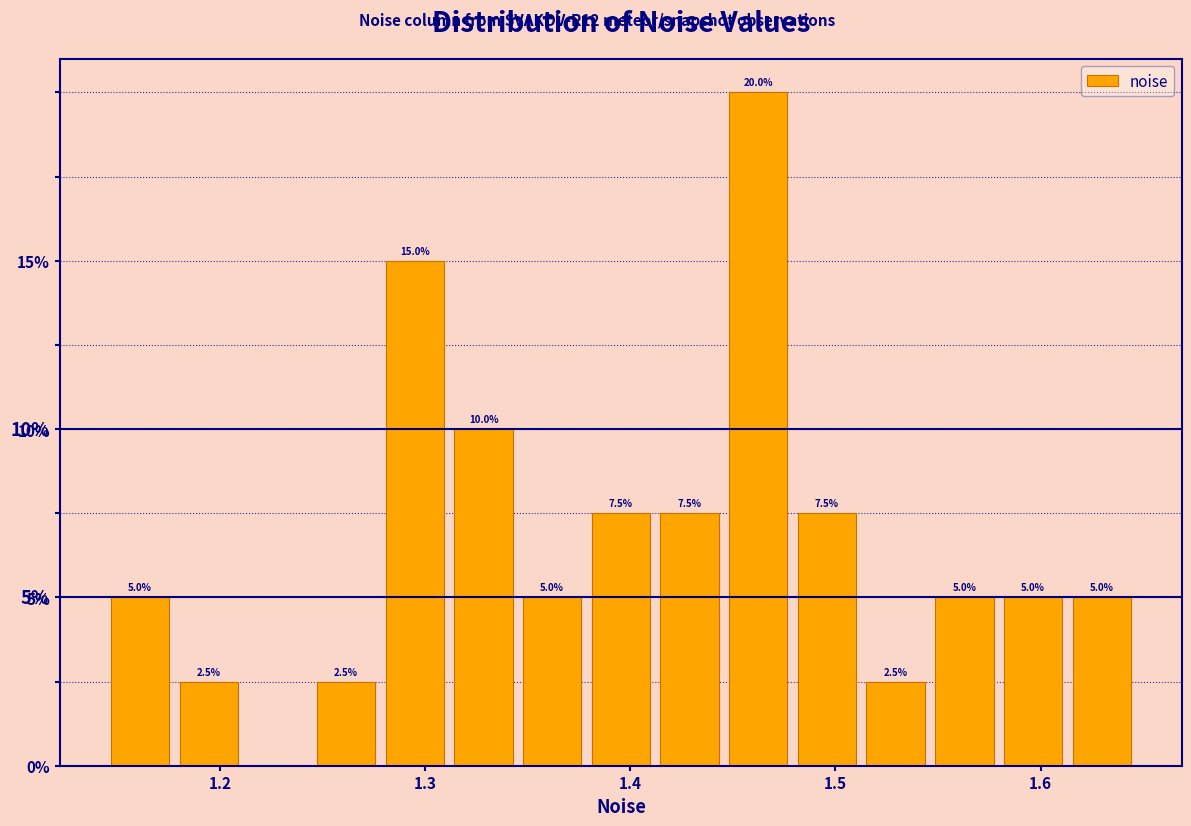

Around what value on the x-axis is the tallest bar? Give the approximate position of its centre, as read against the axis.

1.46